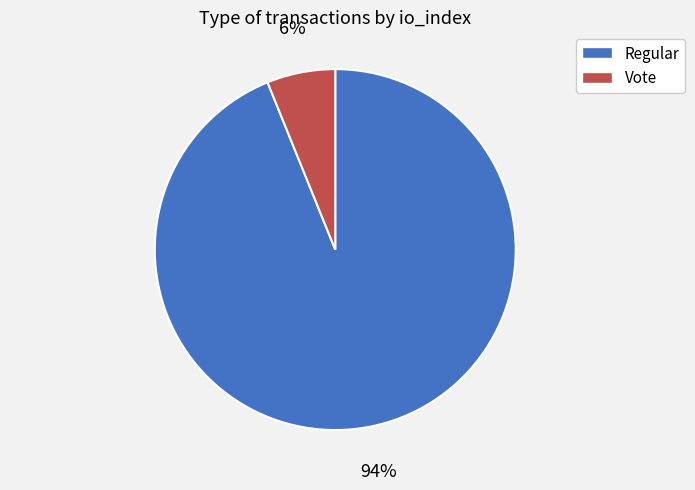

To the nearest percent, what is the difference between the largest and smallest slice percentages?

88%